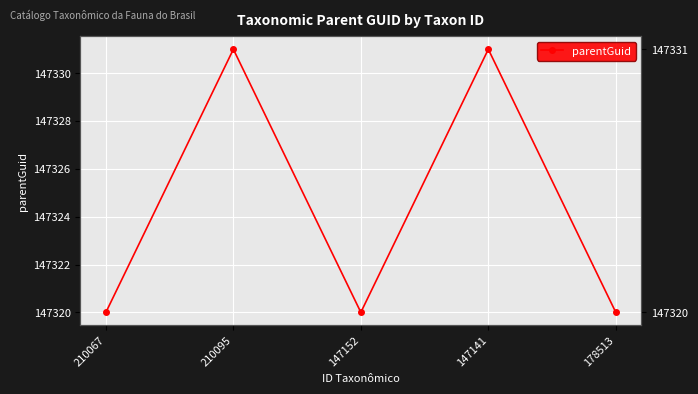

What is the ratio of the value at 178513 to the value at 147141?

1.0